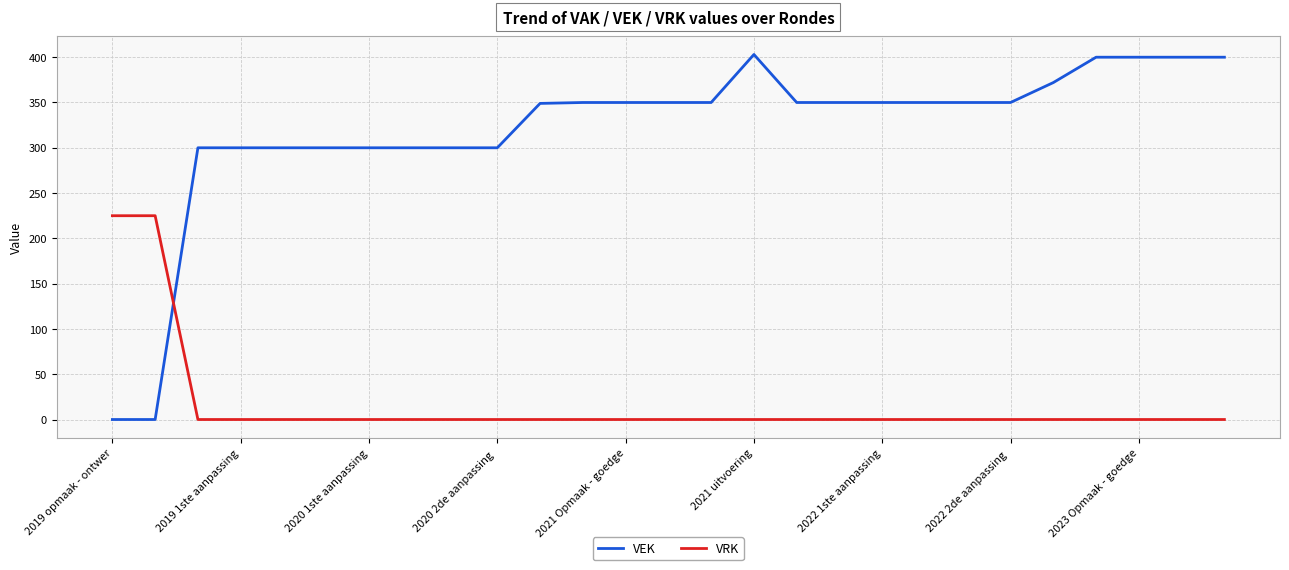

Which series has the largest range (max minus min)?

VEK